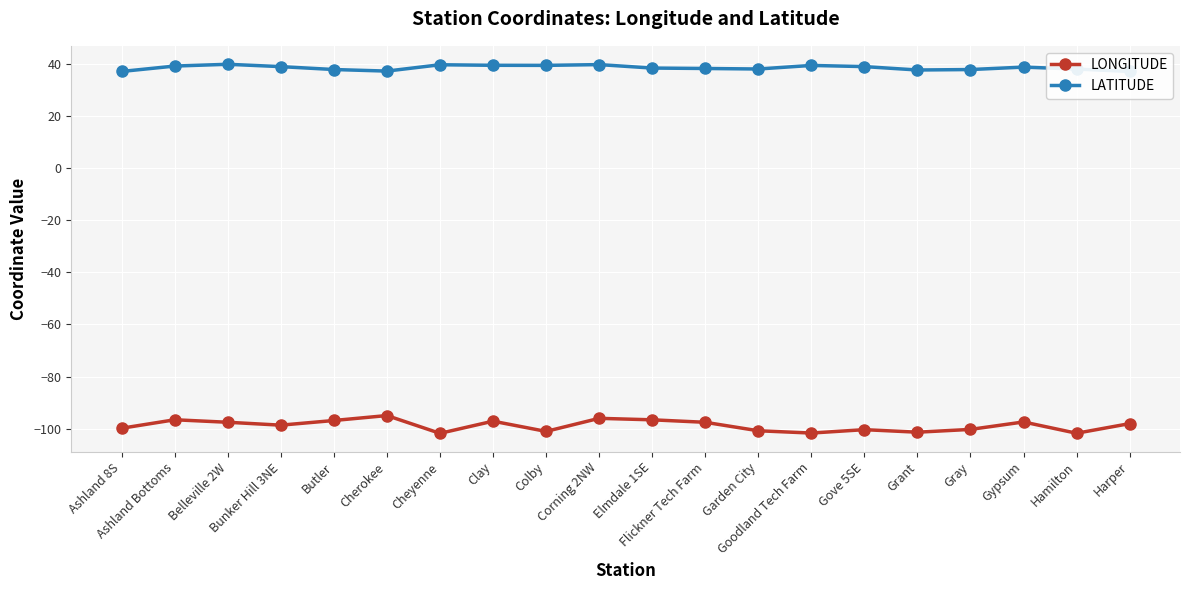

How many data points in LONGITUDE are above -98?

9